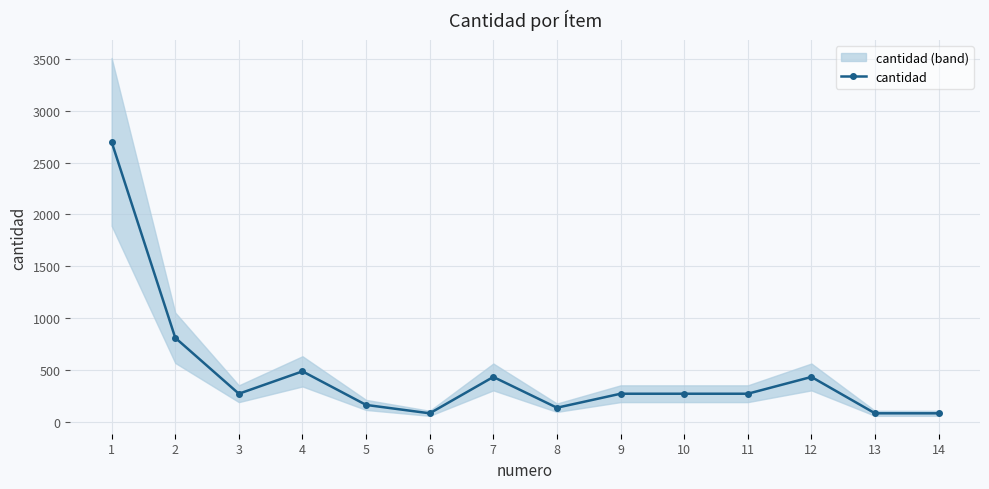

Where is the first local minimum?

3